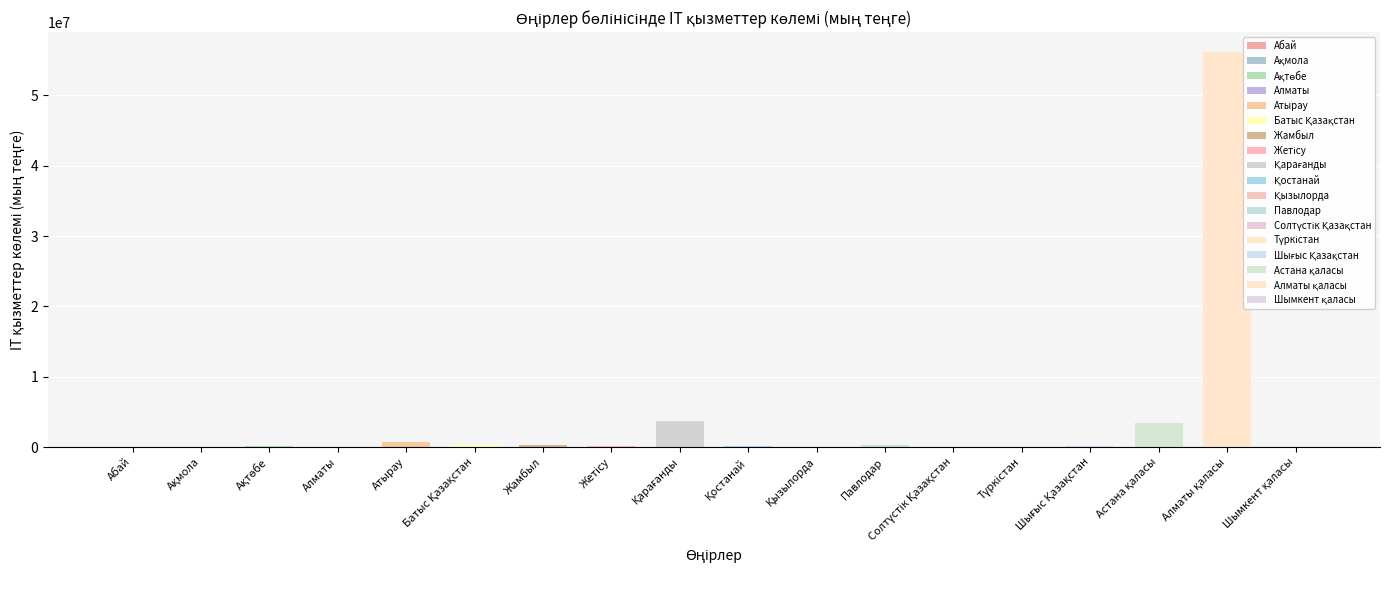

List the labels in order of value, smallest first.

Алматы, Шымкент қаласы, Түркістан, Ақмола, Абай, Қызылорда, Солтүстік Қазақстан, Шығыс Қазақстан, Ақтөбе, Жетісу, Қостанай, Жамбыл, Павлодар, Батыс Қазақстан, Атырау, Астана қаласы, Қарағанды, Алматы қаласы